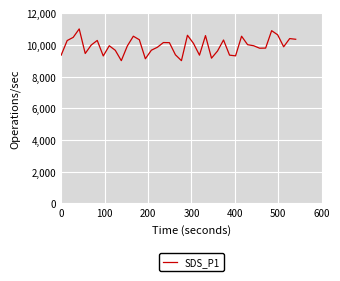

What is the smallest value displayed?

9000.0